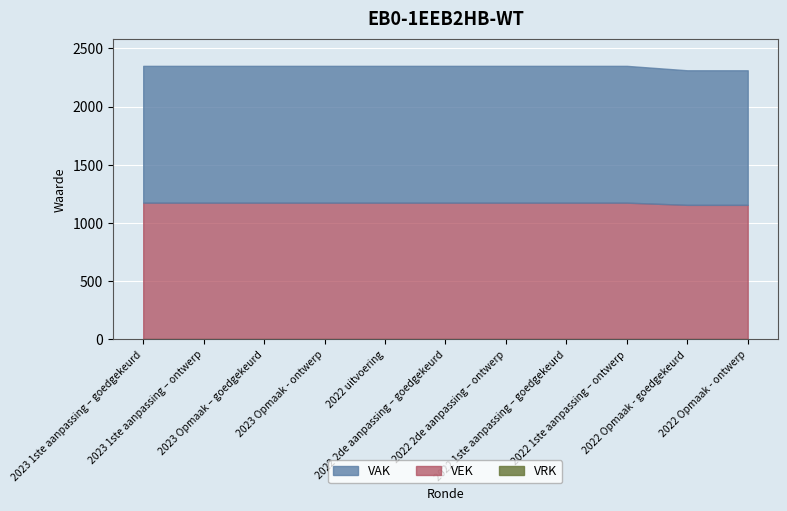

True or false: VRK and VEK cross at least once.

False